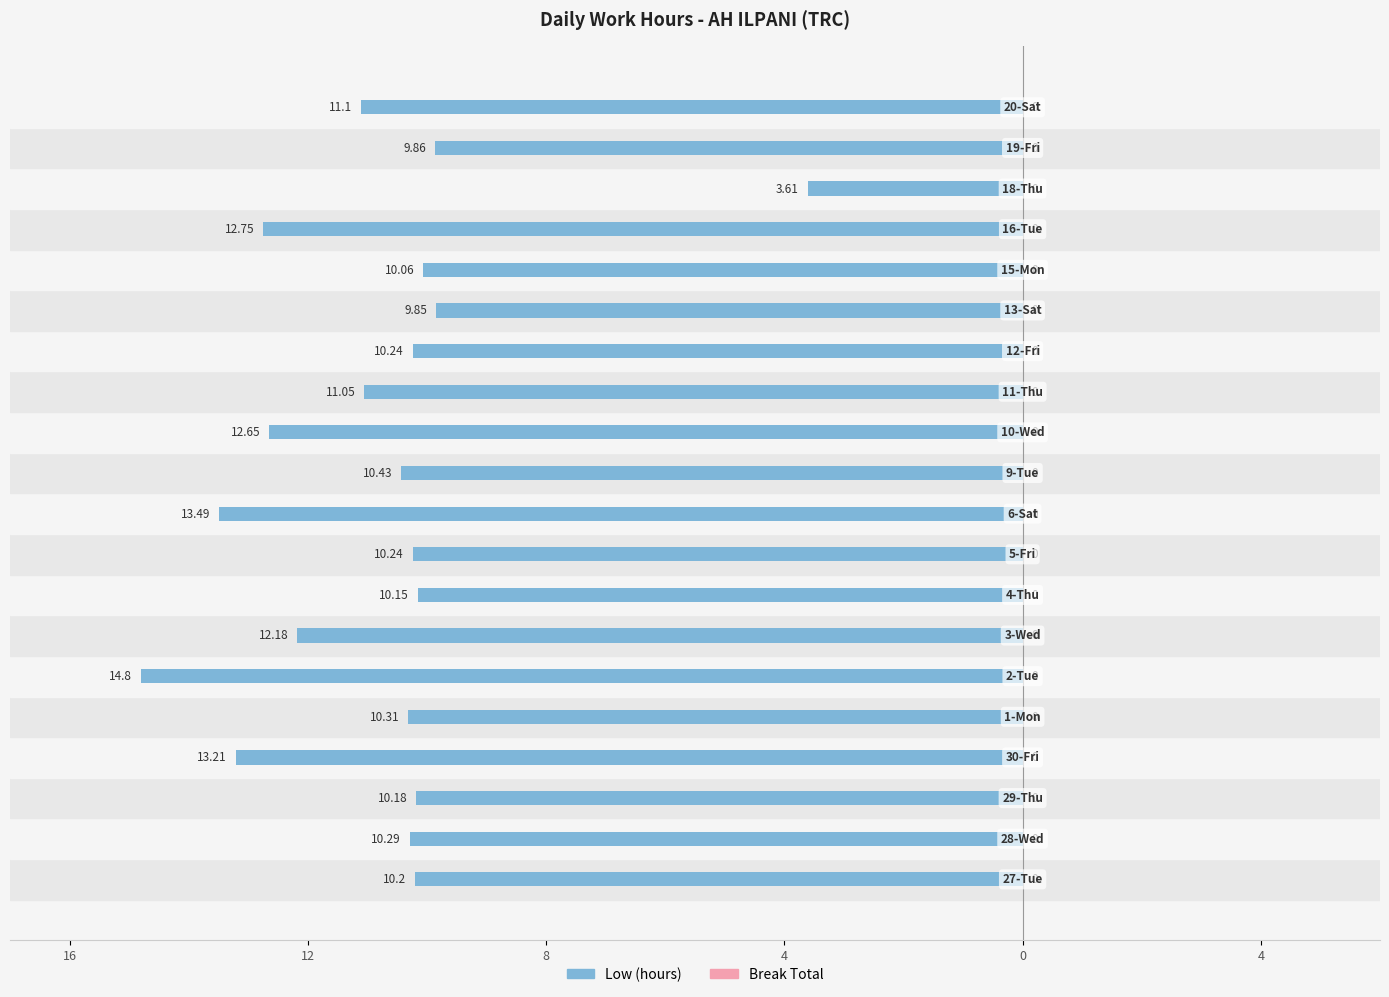

Are the bars horizontal?

Yes